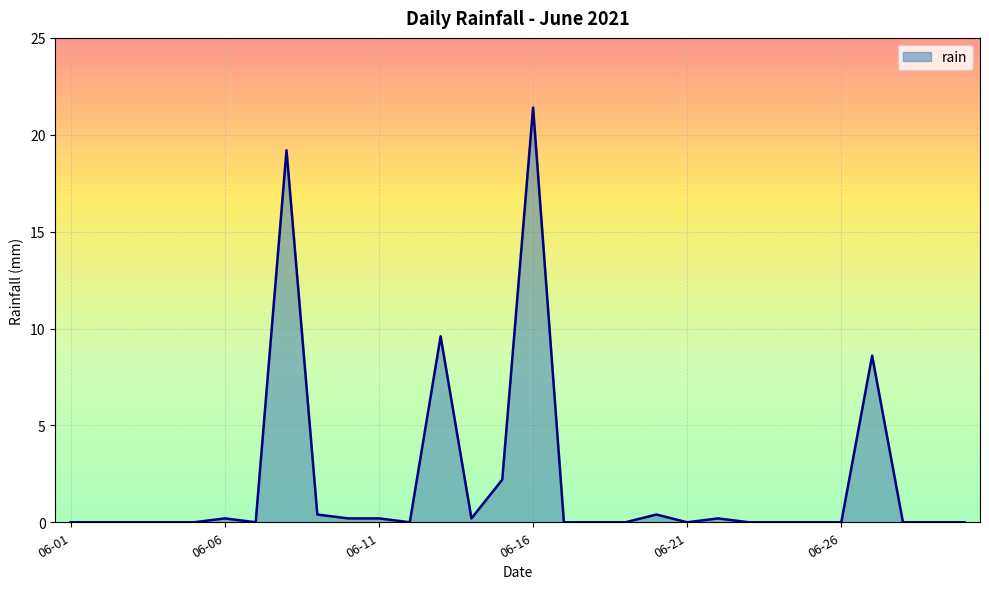

What is the sum of all values?

62.8